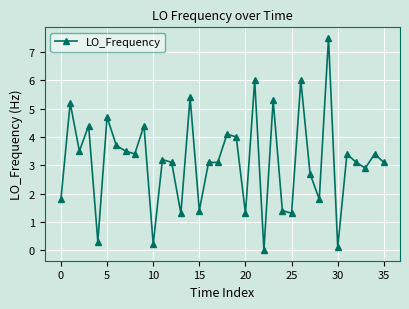

What is the value of the 30th point from the left?

7.5